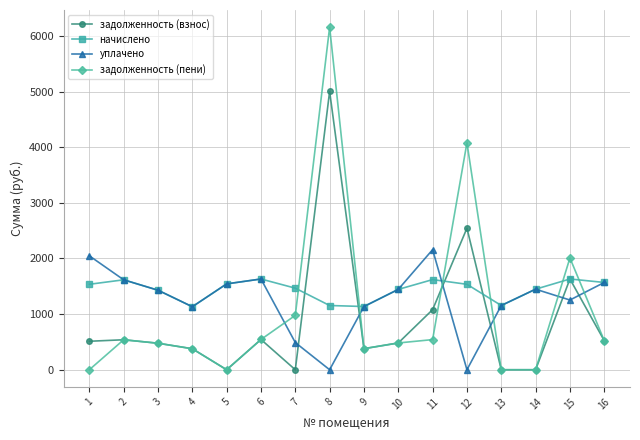

Between which two adjacent categories do начислено and задолженность (пени) first intersect?

7 and 8